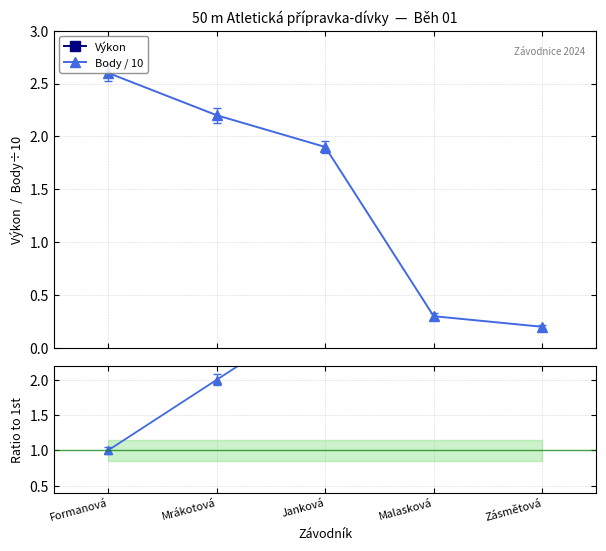

True or false: Body / 10 has more than 2 interior local peaks.

False